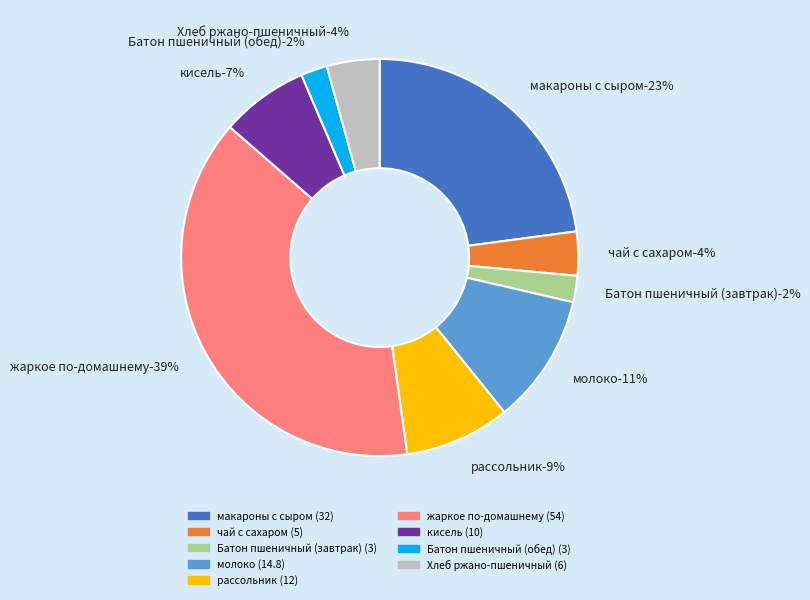

Does макароны с сыром represent more than half of the total?

No